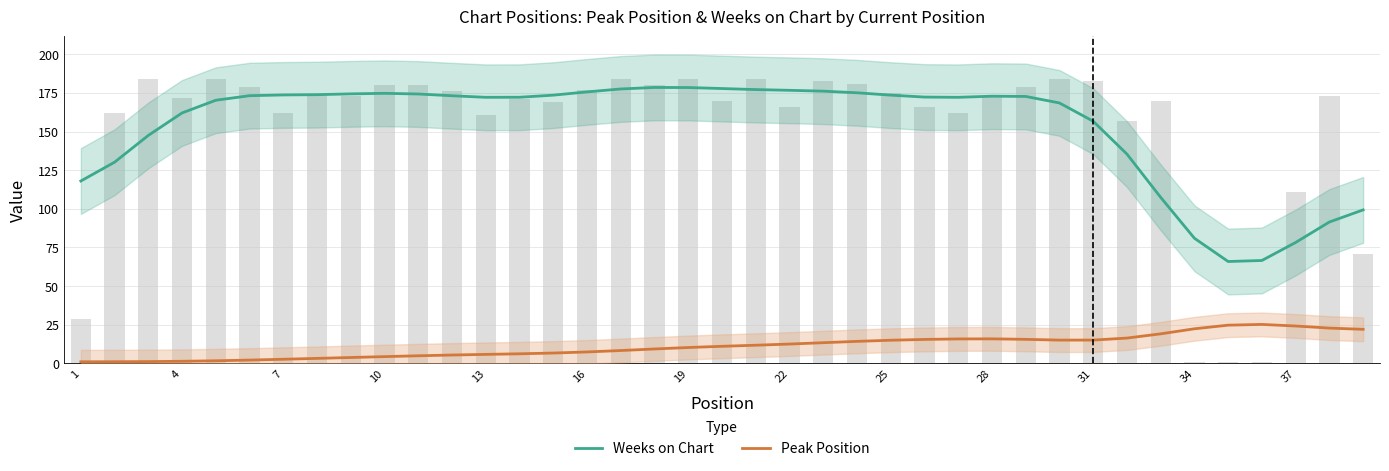

Between 22 and 25, which series saw the biggest shift?

Weeks on Chart